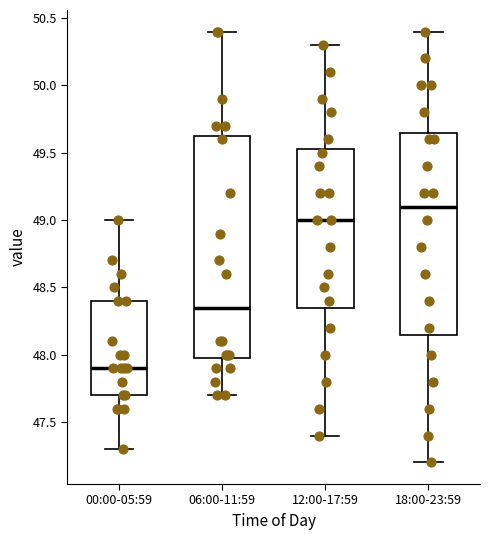

Reading left to right, read every box against the y-axis: the position of its median line, the range the box covers, and the ends of its whiskers. The values are not printed on the chart, so give them approximately, as read against the axis.

00:00-05:59: median 47.90, box 47.70 to 48.40, whiskers 47.30 to 49.00
06:00-11:59: median 48.35, box 48.00 to 49.65, whiskers 47.70 to 50.40
12:00-17:59: median 49.00, box 48.35 to 49.55, whiskers 47.40 to 50.30
18:00-23:59: median 49.10, box 48.15 to 49.65, whiskers 47.20 to 50.40